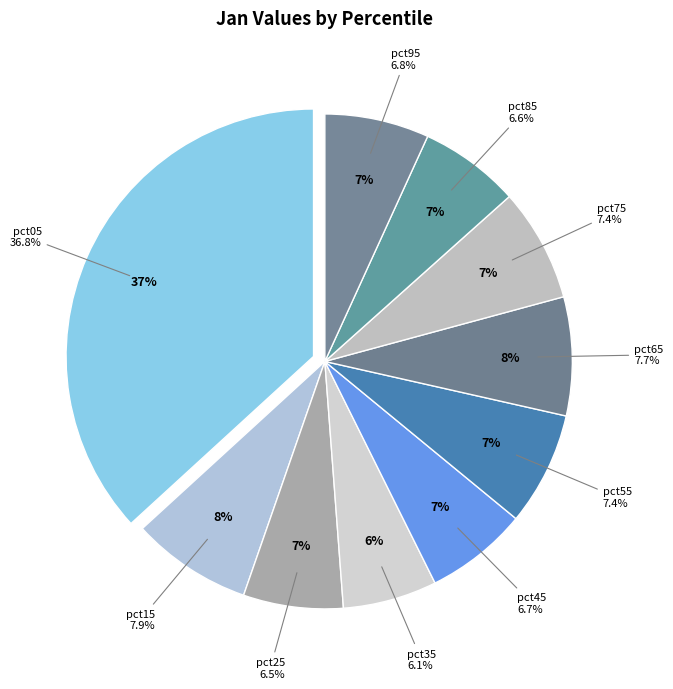

Is the sum of pct45 and pct55 greater than half?

No